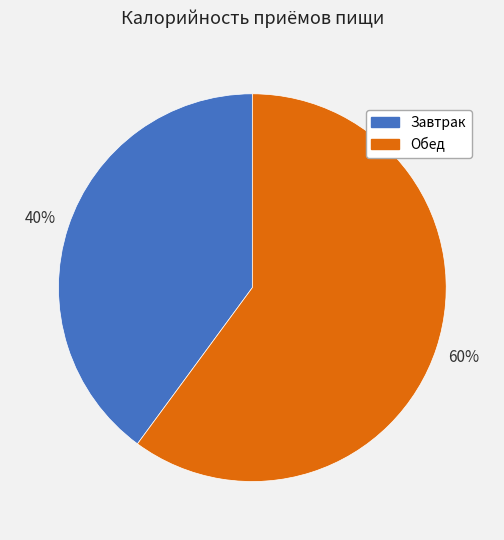

How many slices are in this pie chart?

2